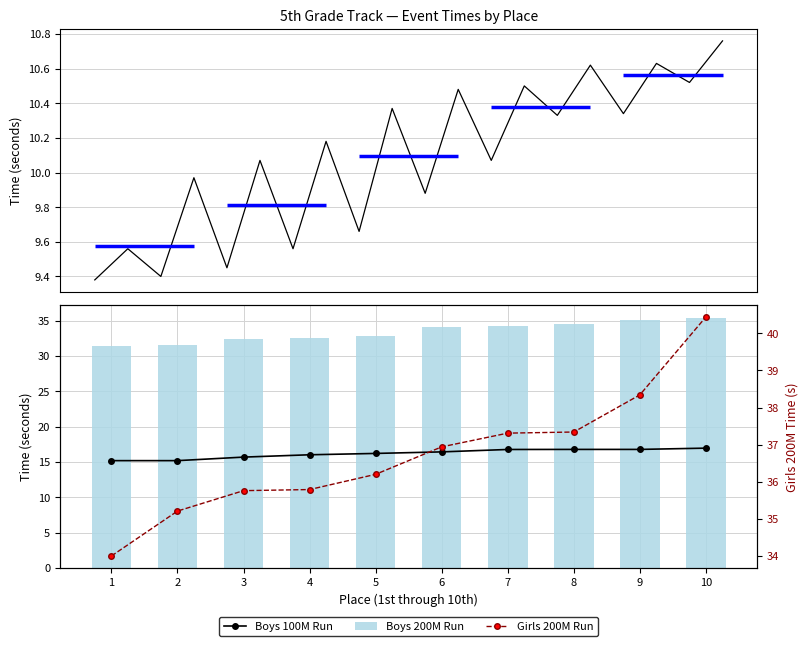

What is the greatest value displayed?

40.4